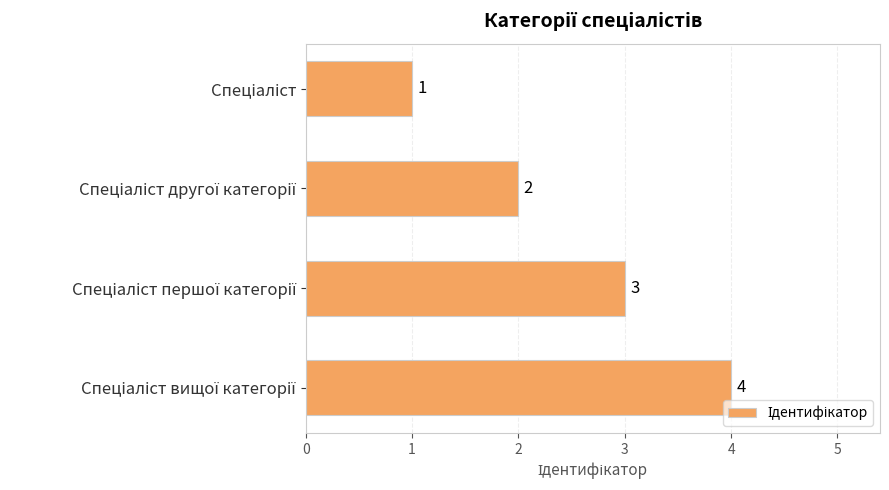

What is the value of the 2nd bar from the top?

2